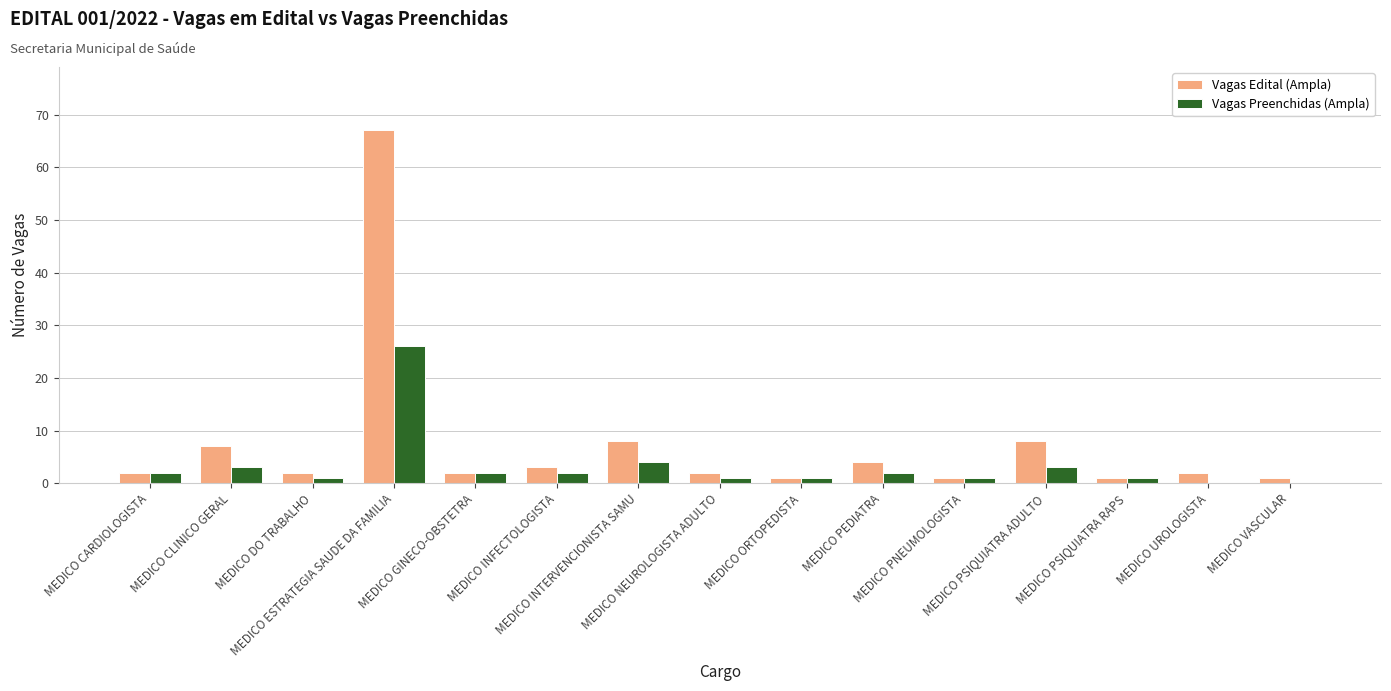

What is the maximum value for Vagas Preenchidas (Ampla)?

26